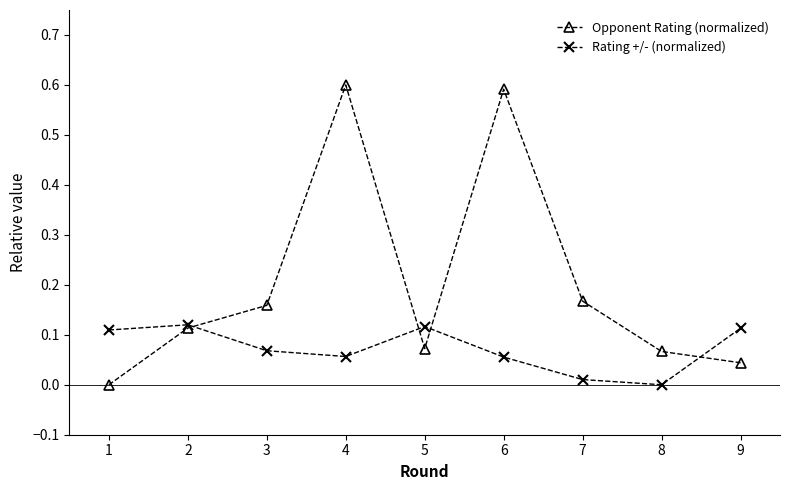

What is the difference between the Opponent Rating (normalized) values at 6 and 5?

0.5